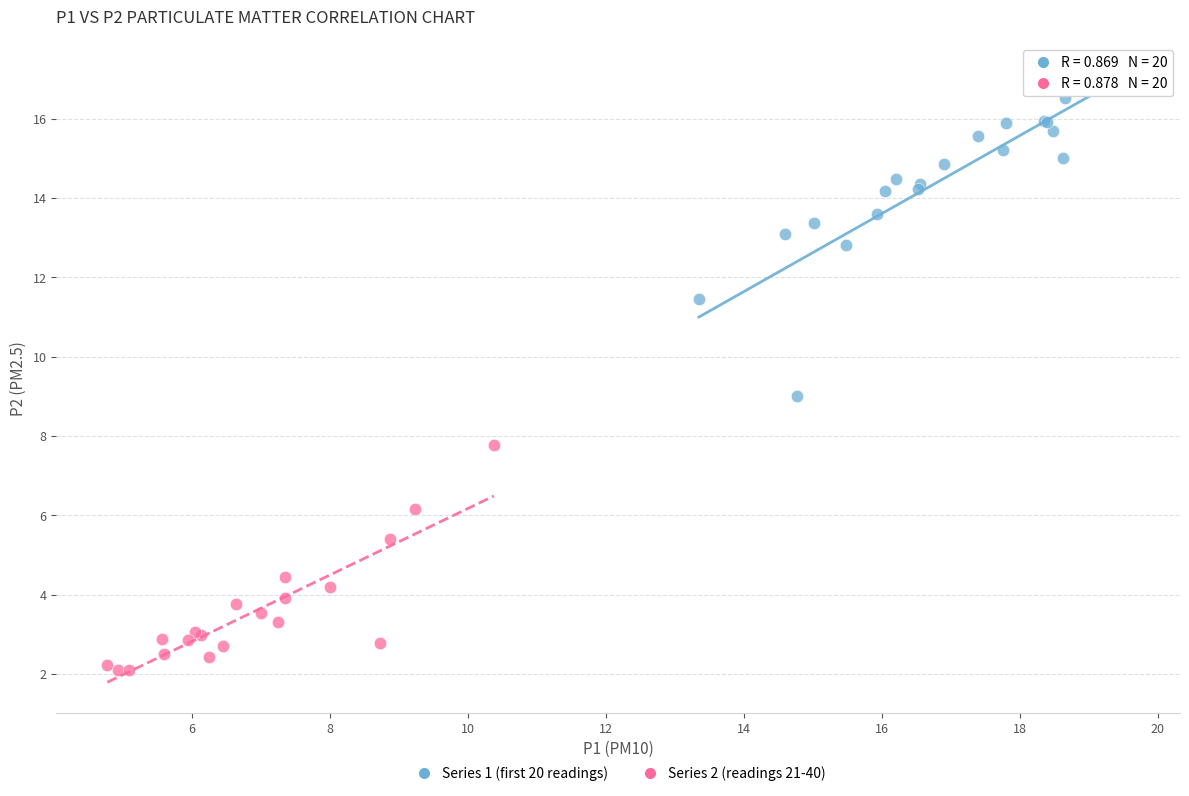

What are all the series names shown in the legend?

Series 1 (first 20 readings), Series 2 (readings 21-40)